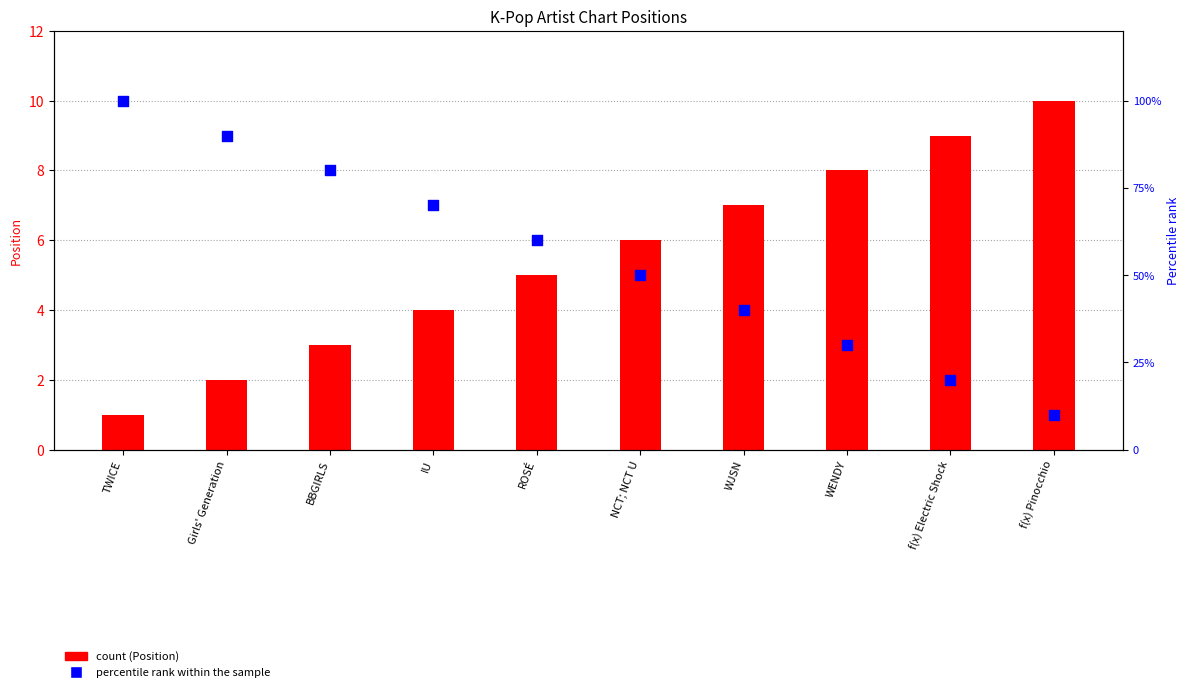

Which series has the largest total across all categories?

Percentile rank within the sample